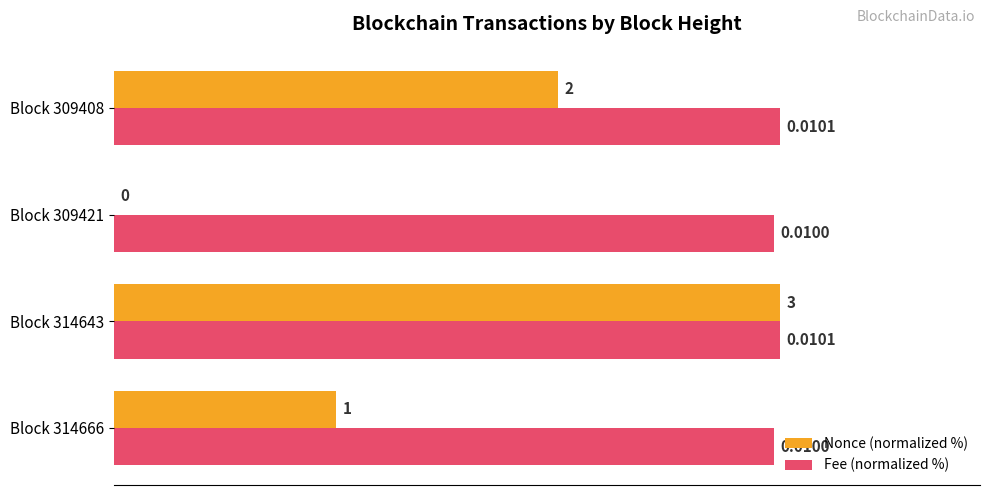

Between Block 314643 and Block 309408, which series saw the biggest shift?

Nonce (normalized %)